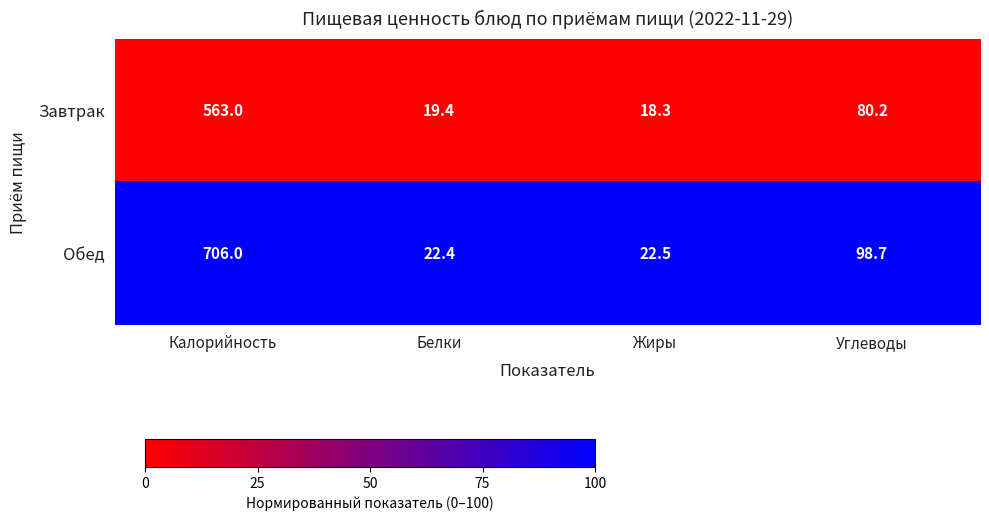

Reading left to right, extract all data points from this chart.

Завтрак: Калорийность=563.0	Белки=19.4	Жиры=18.3	Углеводы=80.2
Обед: Калорийность=706.0	Белки=22.4	Жиры=22.5	Углеводы=98.7